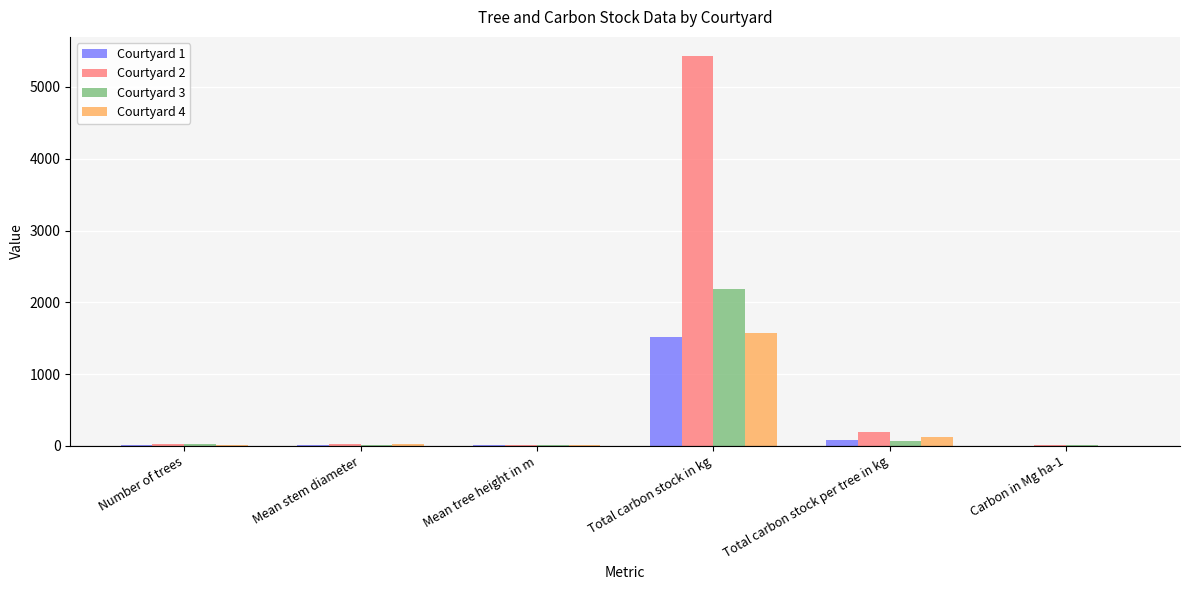

What is the sum of all Courtyard 3 values?

2321.7